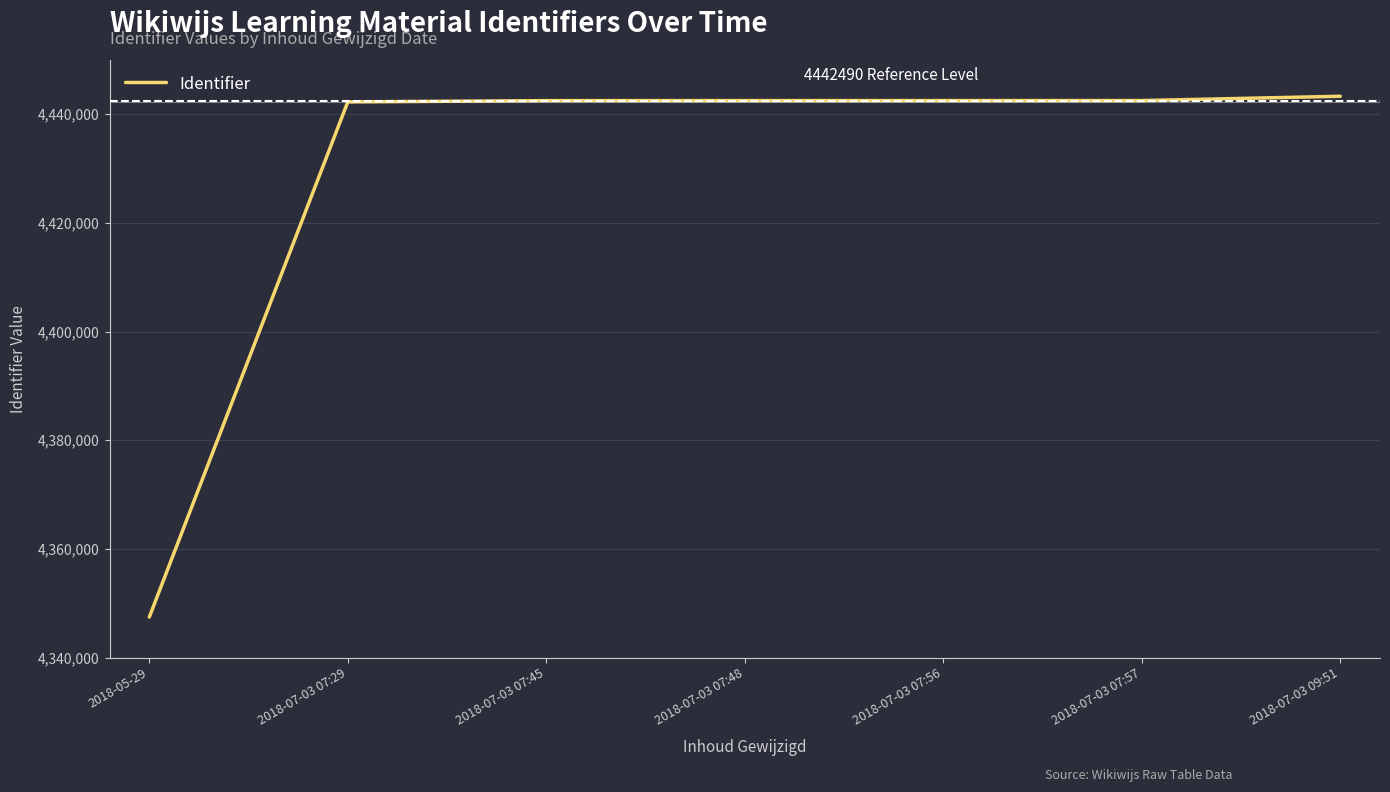

Which label corresponds to the smallest value in the chart?

2018-05-29